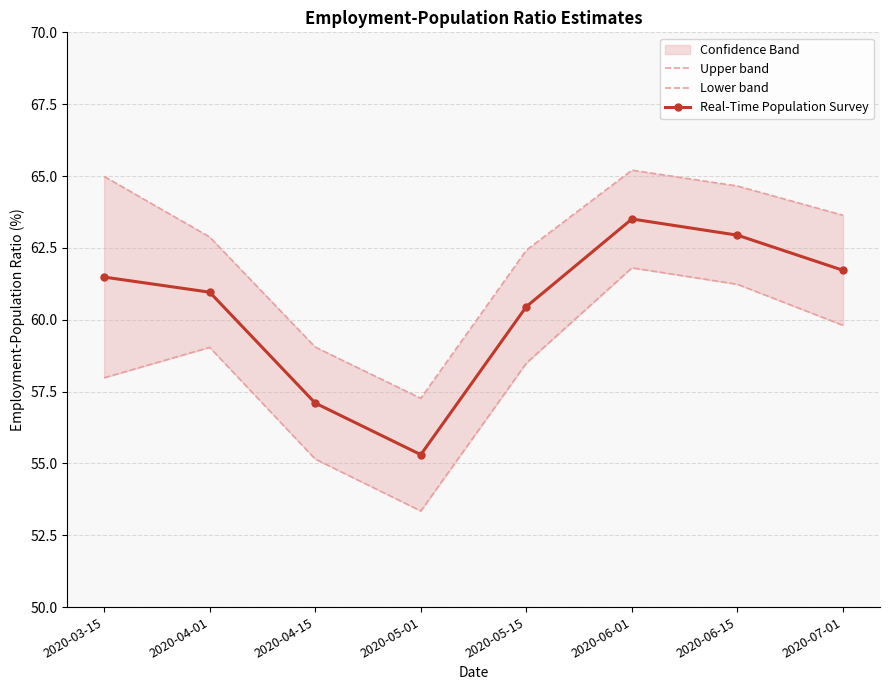

Rank the categories by Upper band value from lowest to highest.

2020-05-01, 2020-04-15, 2020-05-15, 2020-04-01, 2020-07-01, 2020-06-15, 2020-03-15, 2020-06-01